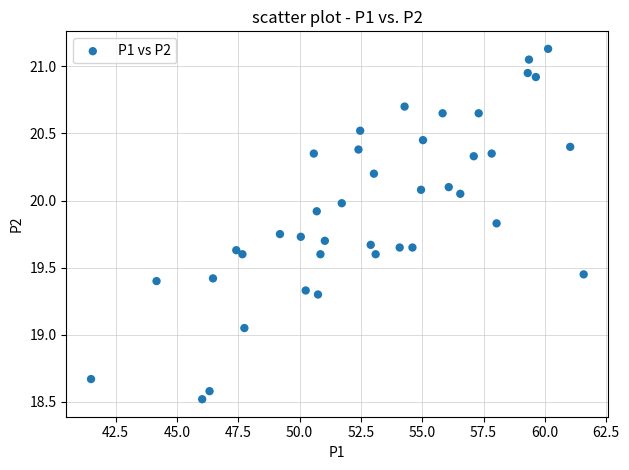

What is the range of Y values (max minus min)?

2.6